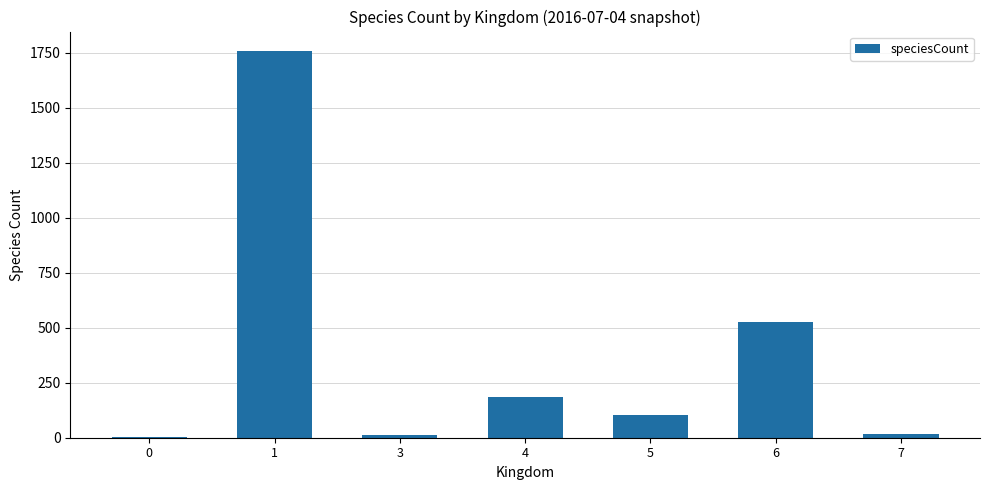

Is it true that the value at 6 is 847?

False